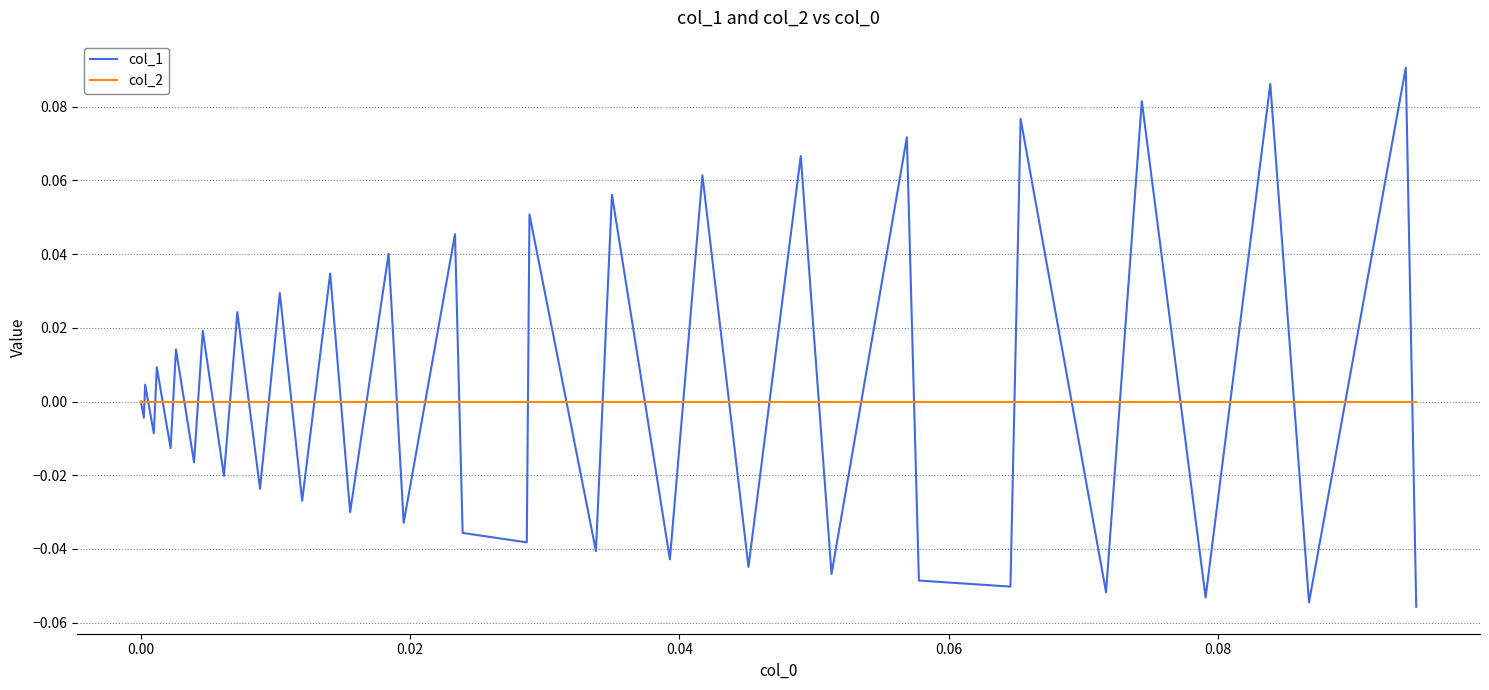

Which series has the largest range (max minus min)?

col_1